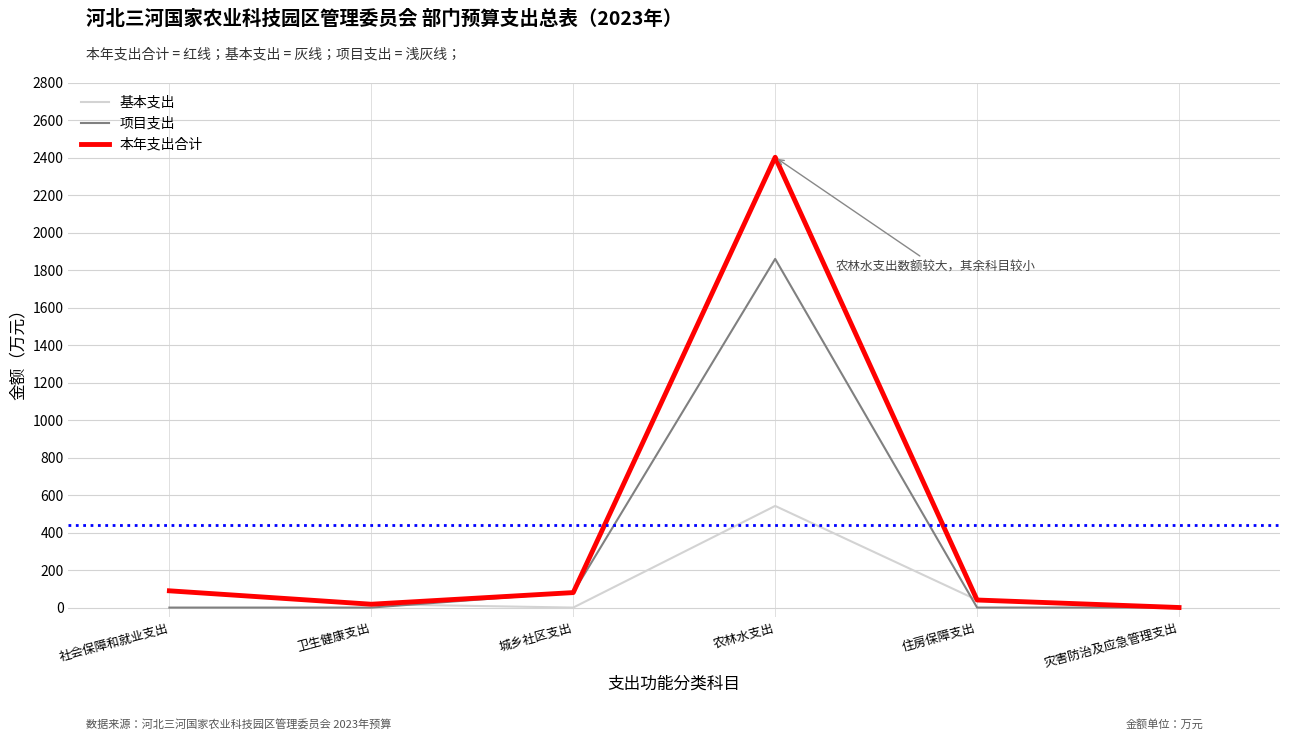

What is the maximum value shown in the chart?

2403.6